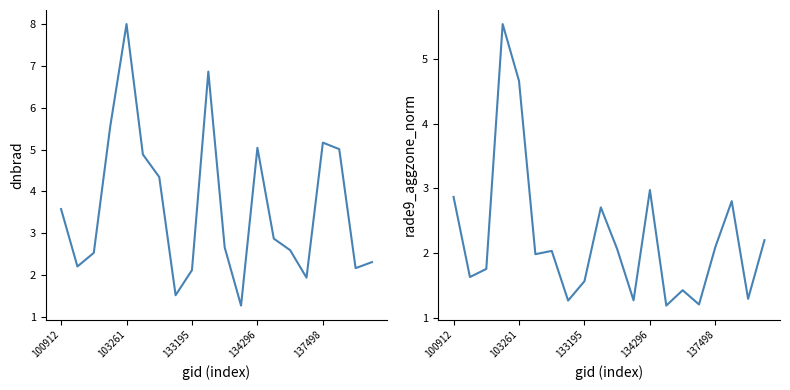

In dnbrad, how many points are lower than both neighbors (excluding endpoints)?

5